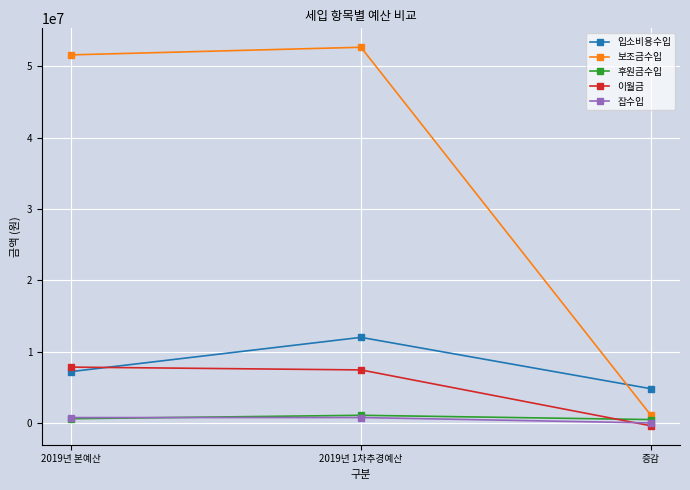

What is the label of the 1st point from the right?

증감